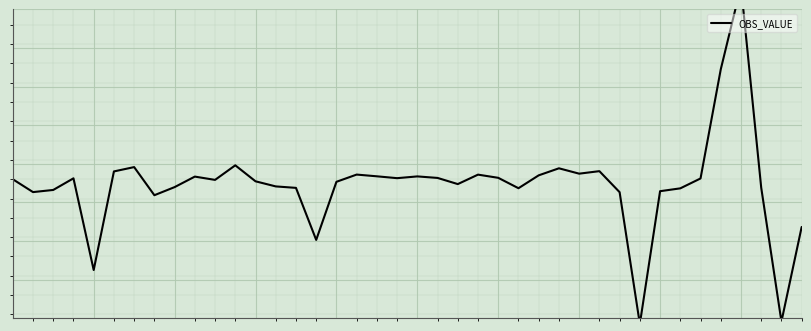

The chart shows a value of -0.1 at 37. True or false?

False